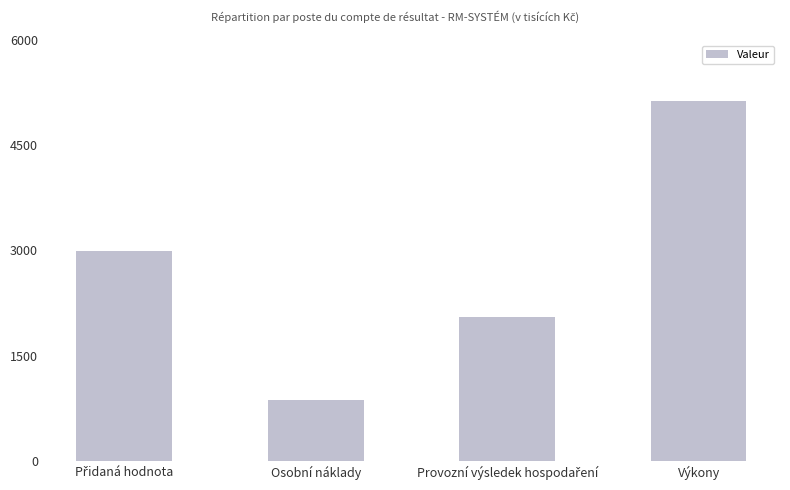

The value at Osobní náklady is 1265. True or false?

False